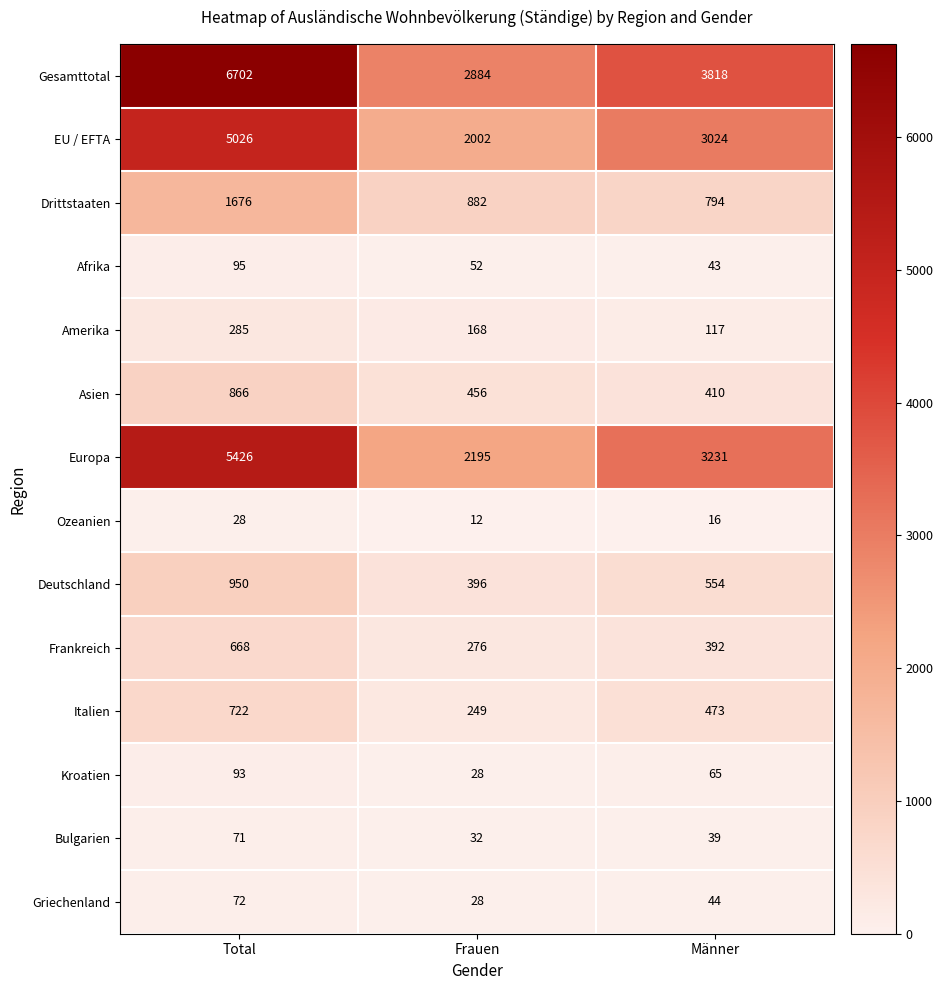

At how many categories does at least one series exceed 1486?

3